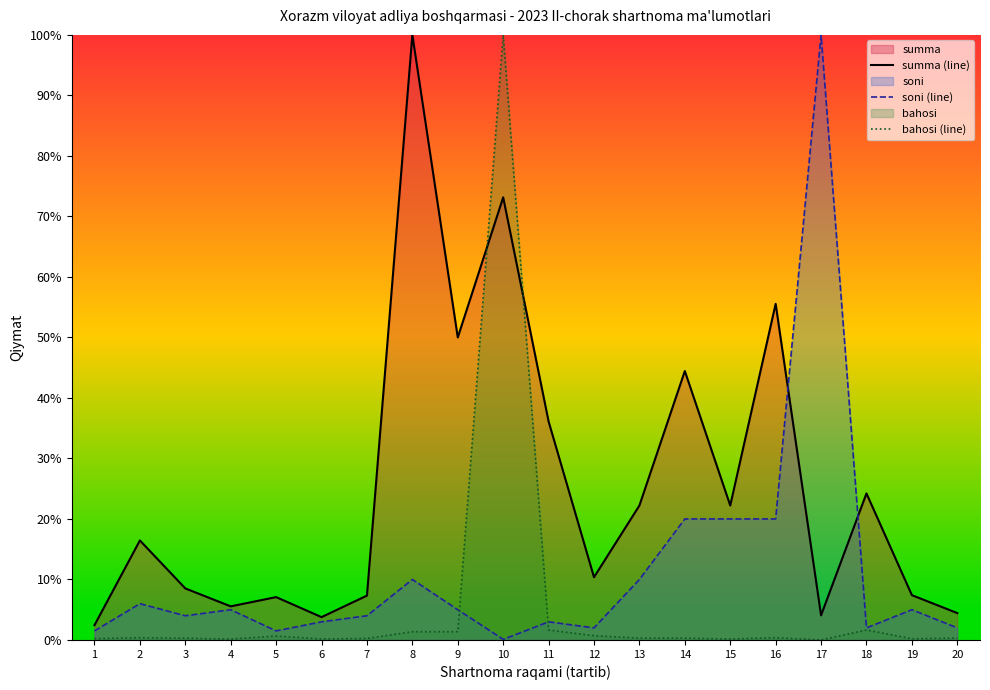

List the labels in order of summa (line) value, largest first.

8, 10, 16, 9, 14, 11, 18, 13, 15, 2, 12, 3, 19, 7, 5, 4, 20, 17, 6, 1